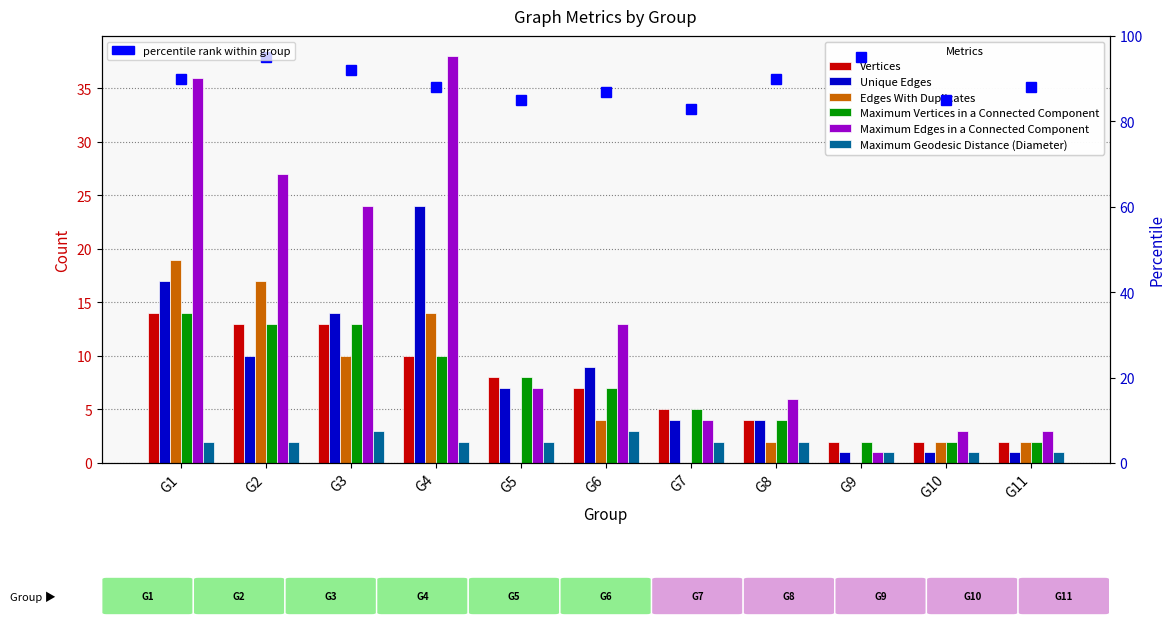

What is the difference between the highest and lowest values at G11?

2